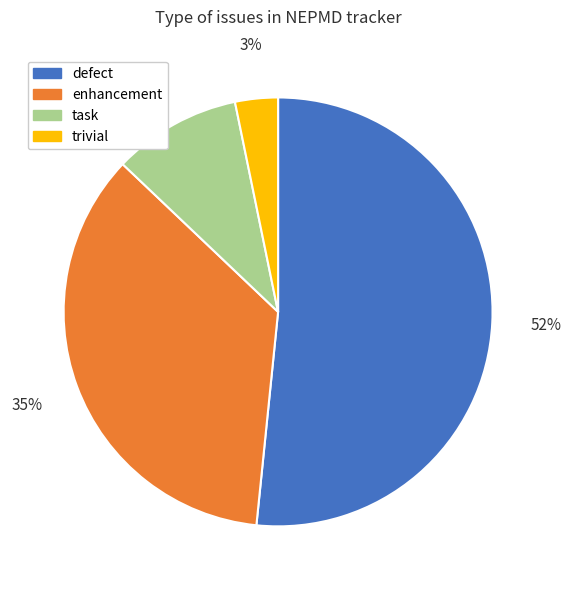

Which category has the biggest portion of the pie?

defect